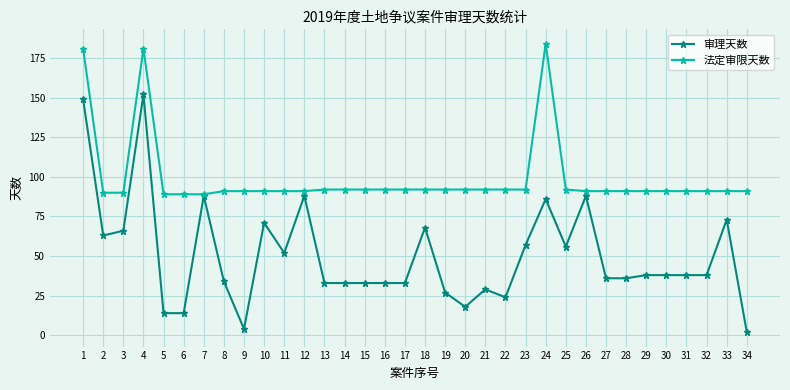

Reading left to right, extract all data points from this chart.

审理天数: 1=149	2=63	3=66	4=152	5=14	6=14	7=88	8=34	9=4	10=71	11=52	12=88	13=33	14=33	15=33	16=33	17=33	18=68	19=27	20=18	21=29	22=24	23=57	24=86	25=56	26=88	27=36	28=36	29=38	30=38	31=38	32=38	33=73	34=2
法定审限天数: 1=181	2=90	3=90	4=181	5=89	6=89	7=89	8=91	9=91	10=91	11=91	12=91	13=92	14=92	15=92	16=92	17=92	18=92	19=92	20=92	21=92	22=92	23=92	24=184	25=92	26=91	27=91	28=91	29=91	30=91	31=91	32=91	33=91	34=91